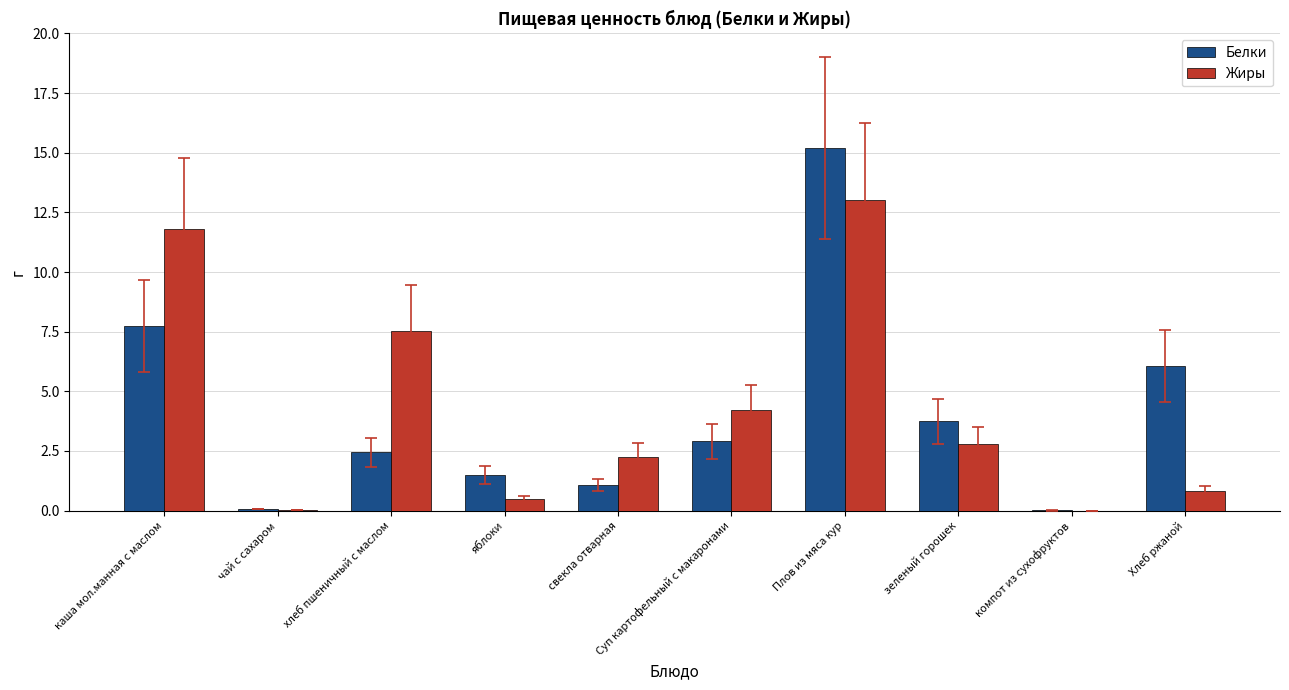

What is the total value across all series at каша мол.манная с маслом?

19.6